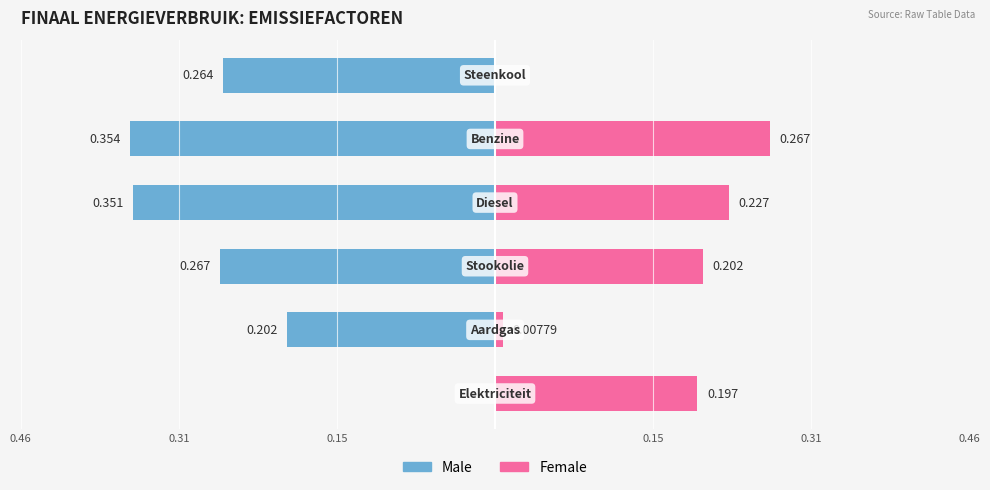

How many data points in Female are above 0?

5